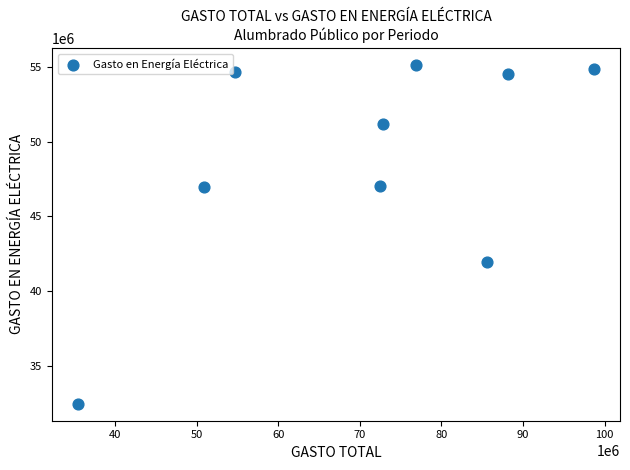

What is the range of X values (max minus min)?

63339760.5